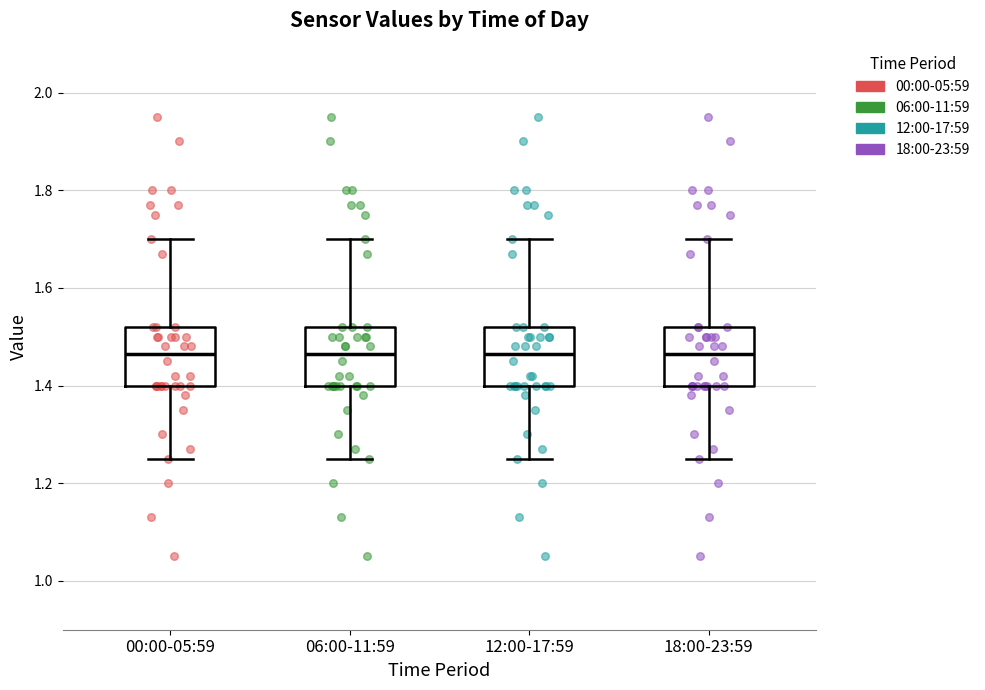

Reading left to right, transcribe this box plot: for each box, give where its median line is, the range the box spans, and where its two whiskers end, as read against the y-axis. The values are not printed on the chart, so give them approximately, as read against the axis.

00:00-05:59: median 1.46, box 1.40 to 1.52, whiskers 1.26 to 1.70
06:00-11:59: median 1.46, box 1.40 to 1.52, whiskers 1.26 to 1.70
12:00-17:59: median 1.46, box 1.40 to 1.52, whiskers 1.26 to 1.70
18:00-23:59: median 1.46, box 1.40 to 1.52, whiskers 1.26 to 1.70